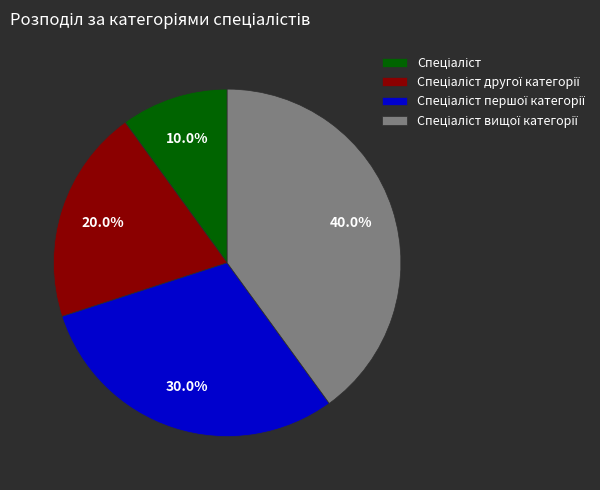

How many slices are in this pie chart?

4